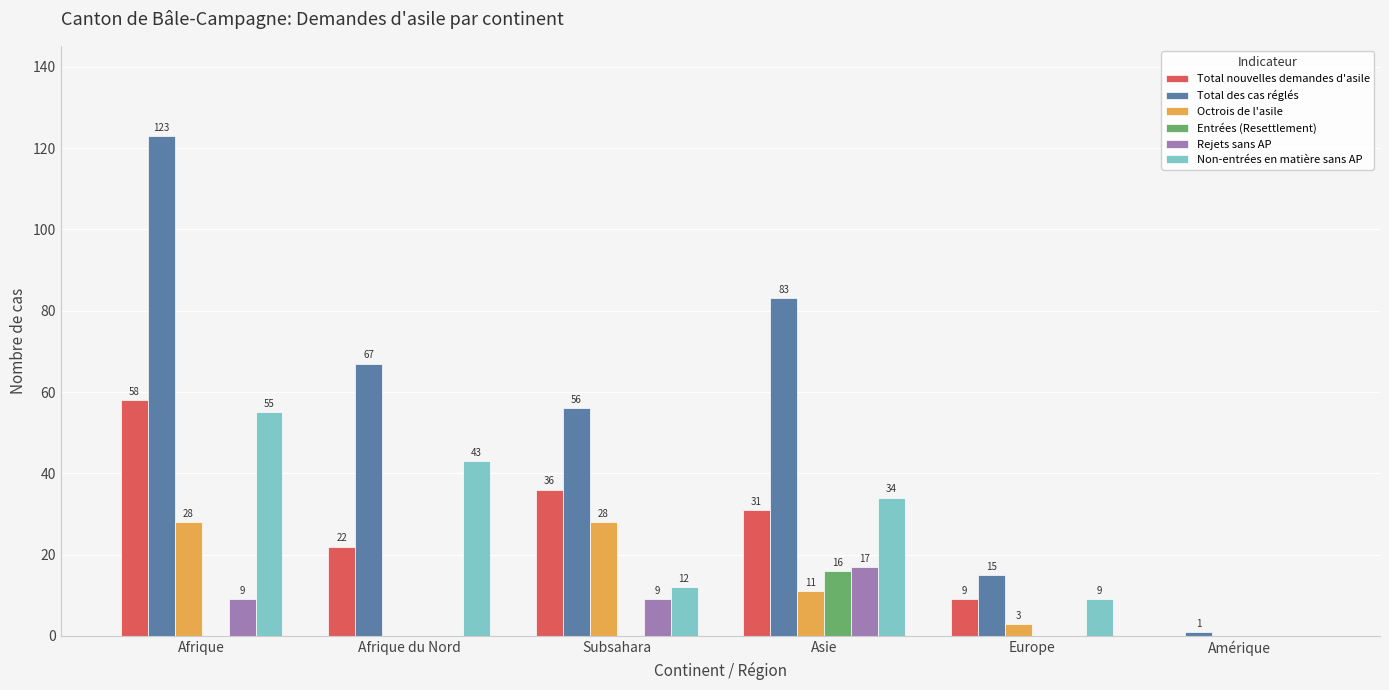

Does the chart contain stacked bars?

No